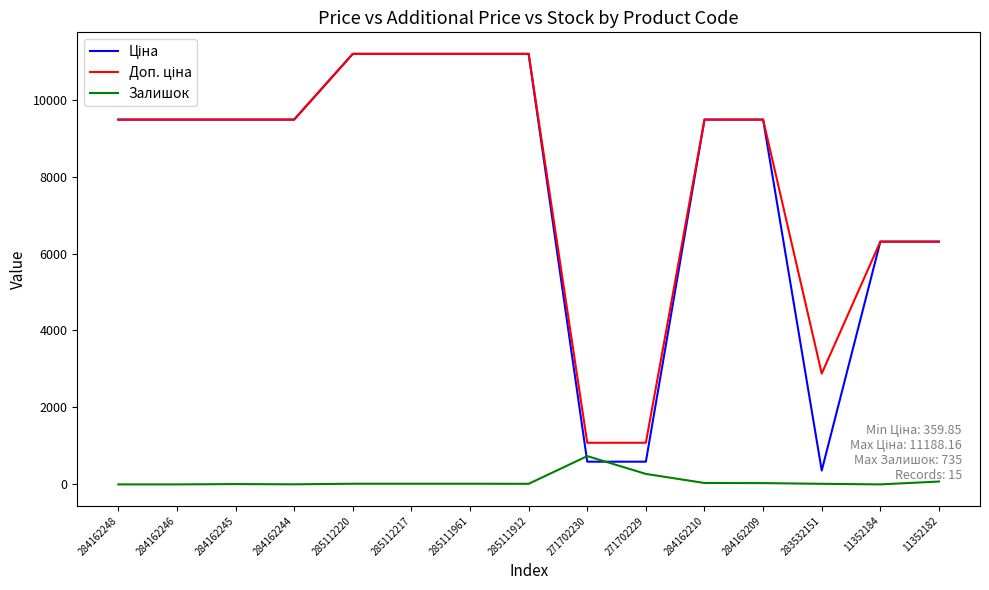

Count the number of categories in the chart.

15